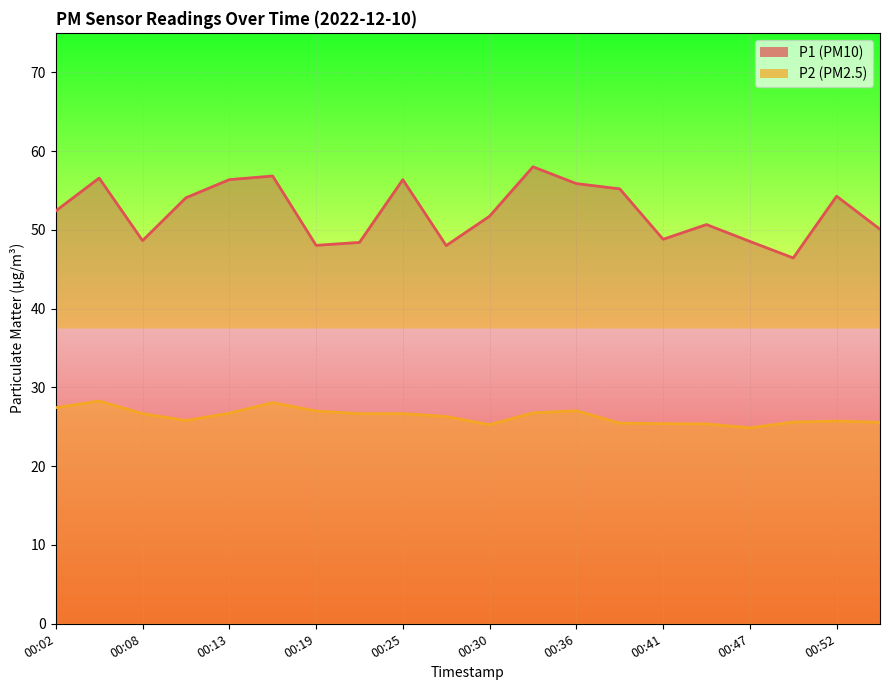

What is the minimum value shown in the chart?

24.9